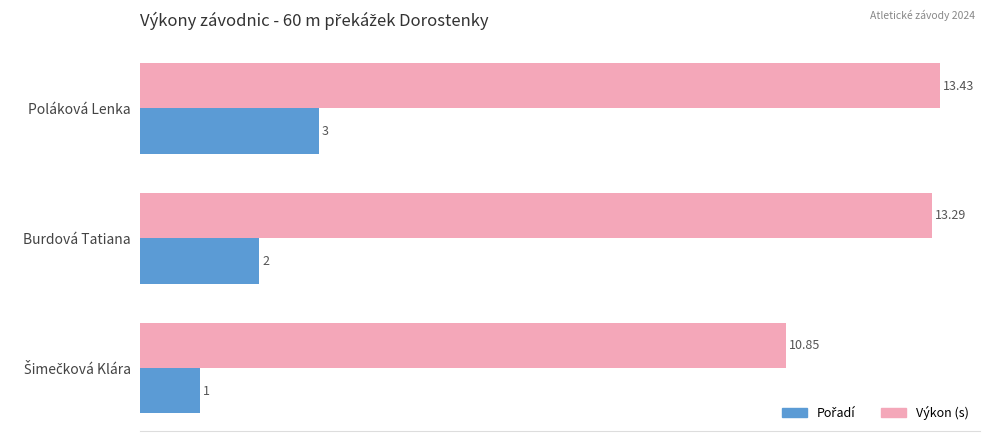

What is the average value of the Výkon (s) series?

12.5